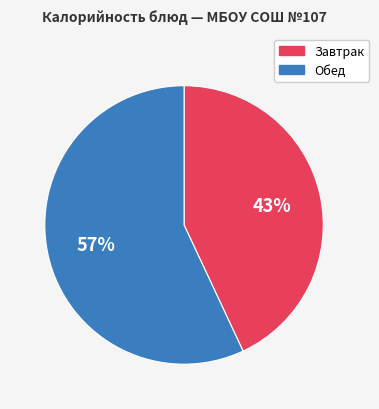

To the nearest percent, what is the average slice percentage?

50%